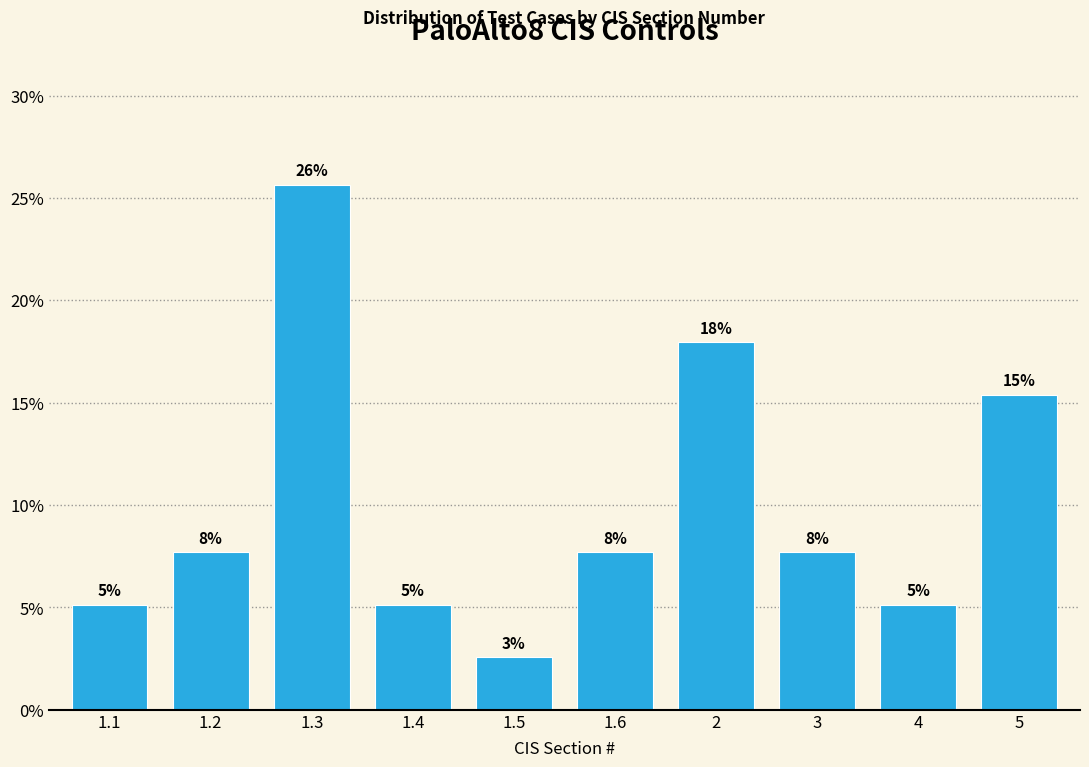

Does the chart contain any negative values?

No